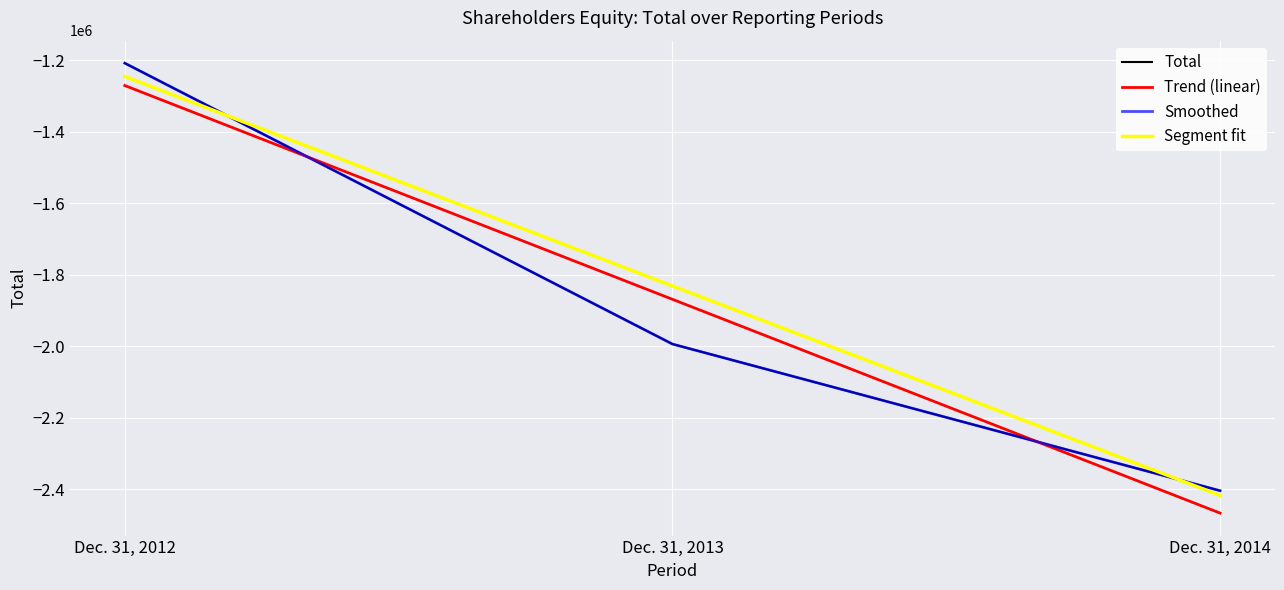

True or false: Segment fit has a value of -1831410.6 at Dec. 31, 2013.

True